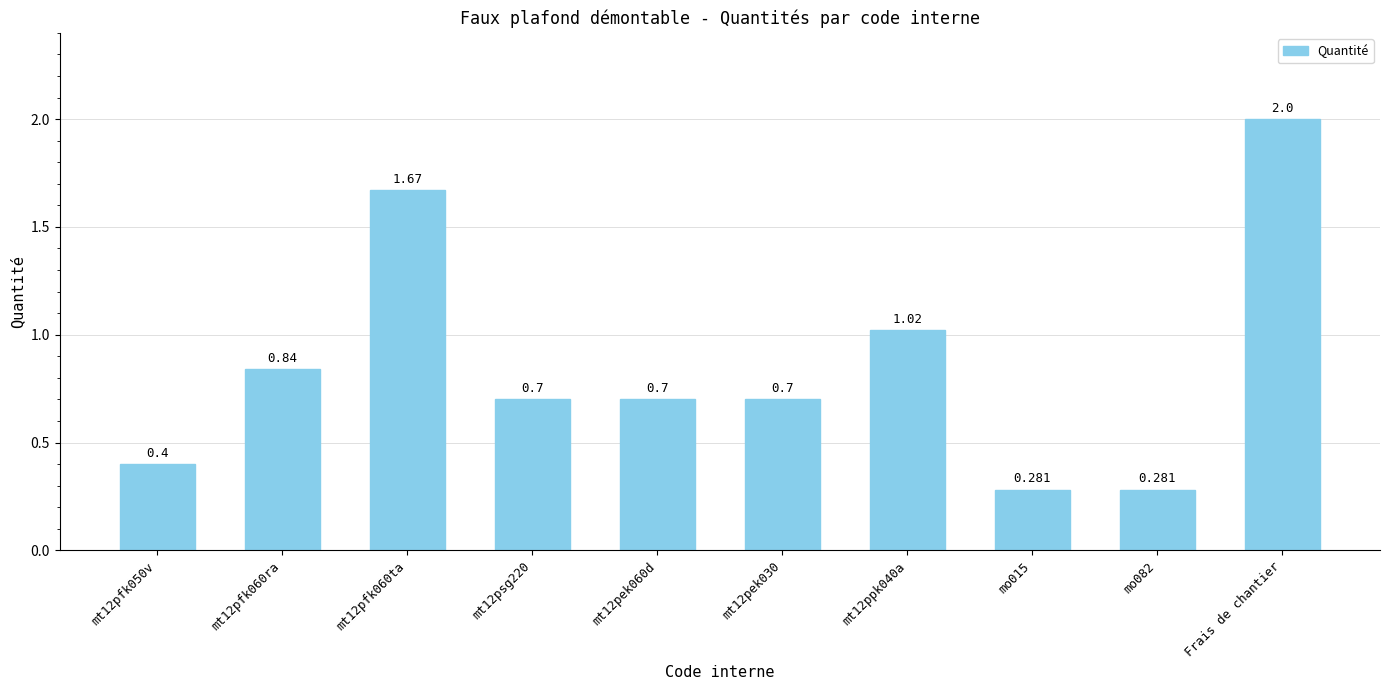

The chart shows a value of 0.5 at mt12pek060d. True or false?

False